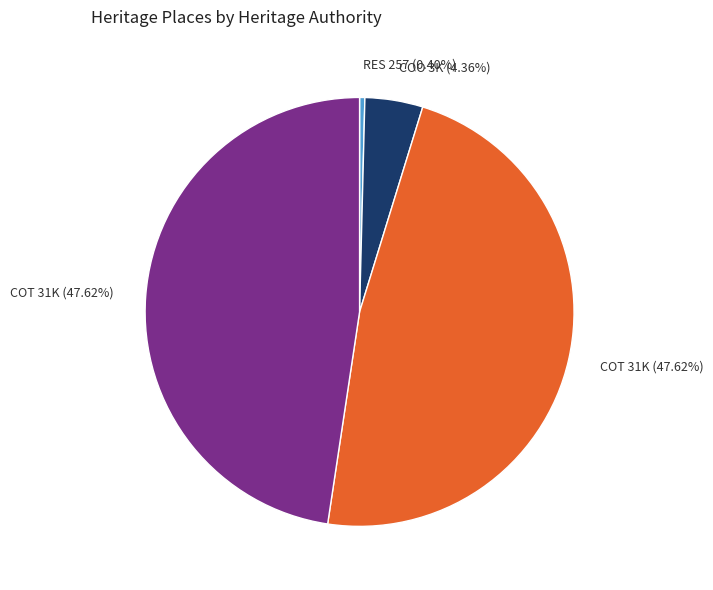

Does any single category account for the majority?

No